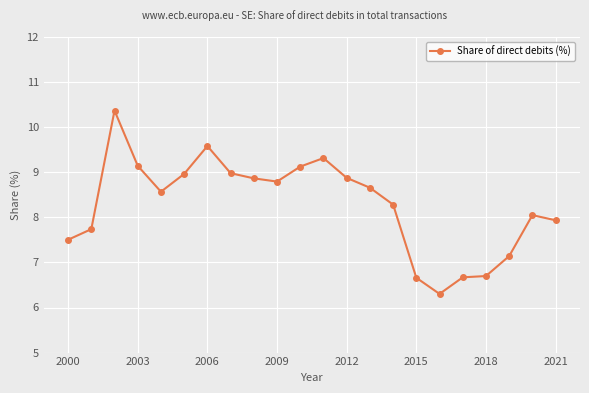

True or false: there are more than 1 points higher than both neighbors.

True